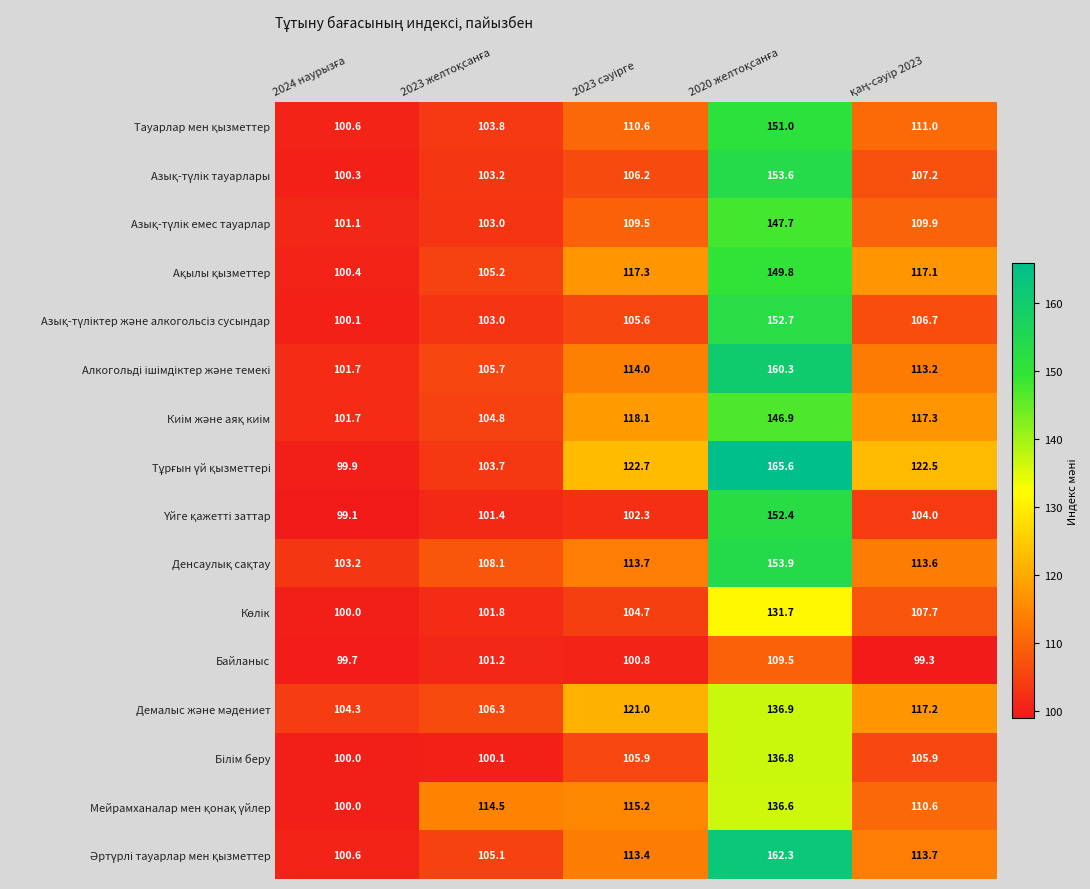

What is the smallest value displayed?

99.1